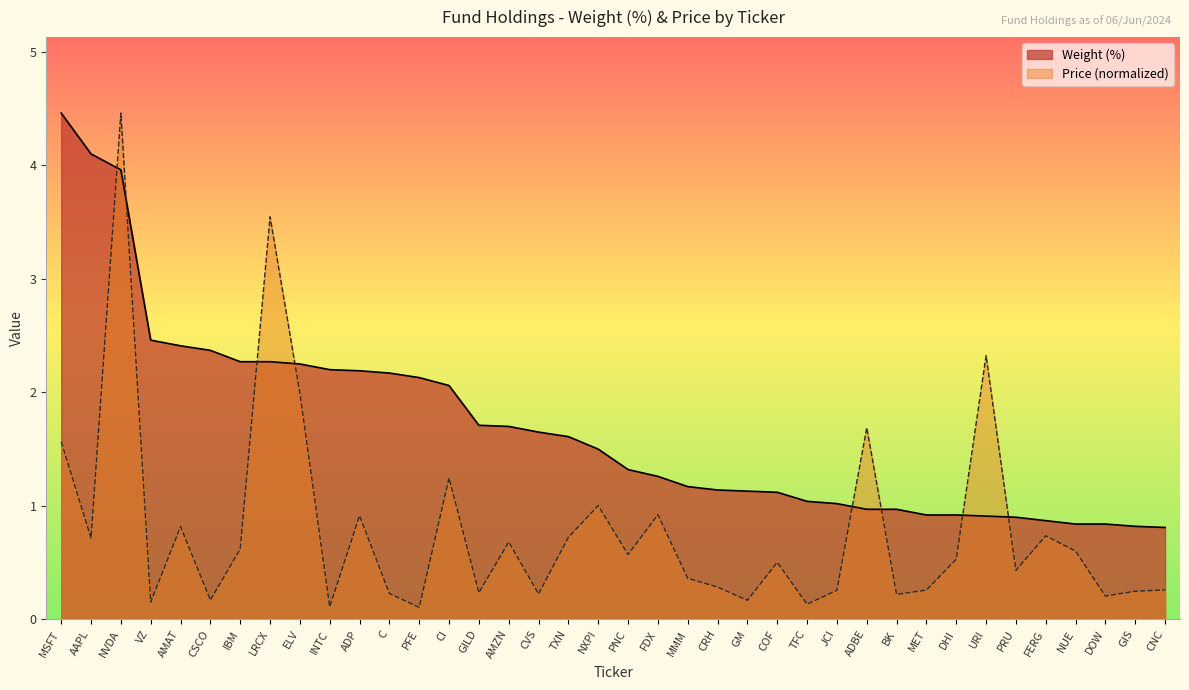

At how many categories does at least one series exceed 2?

15